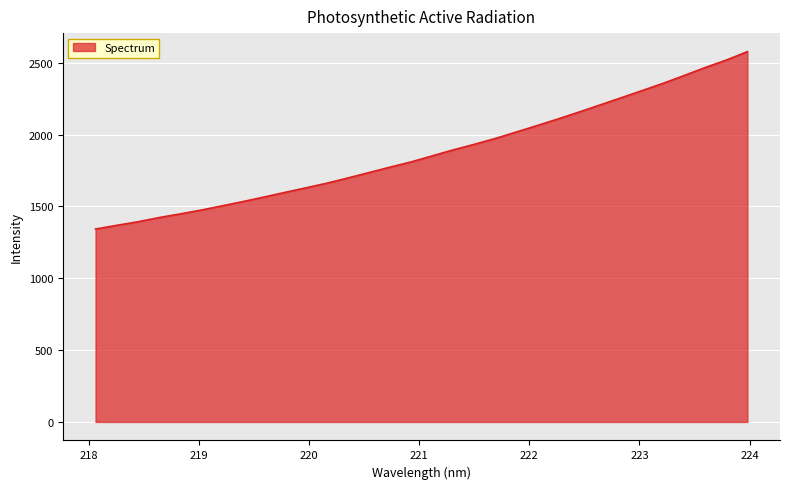

What is the greatest value displayed?

2576.7